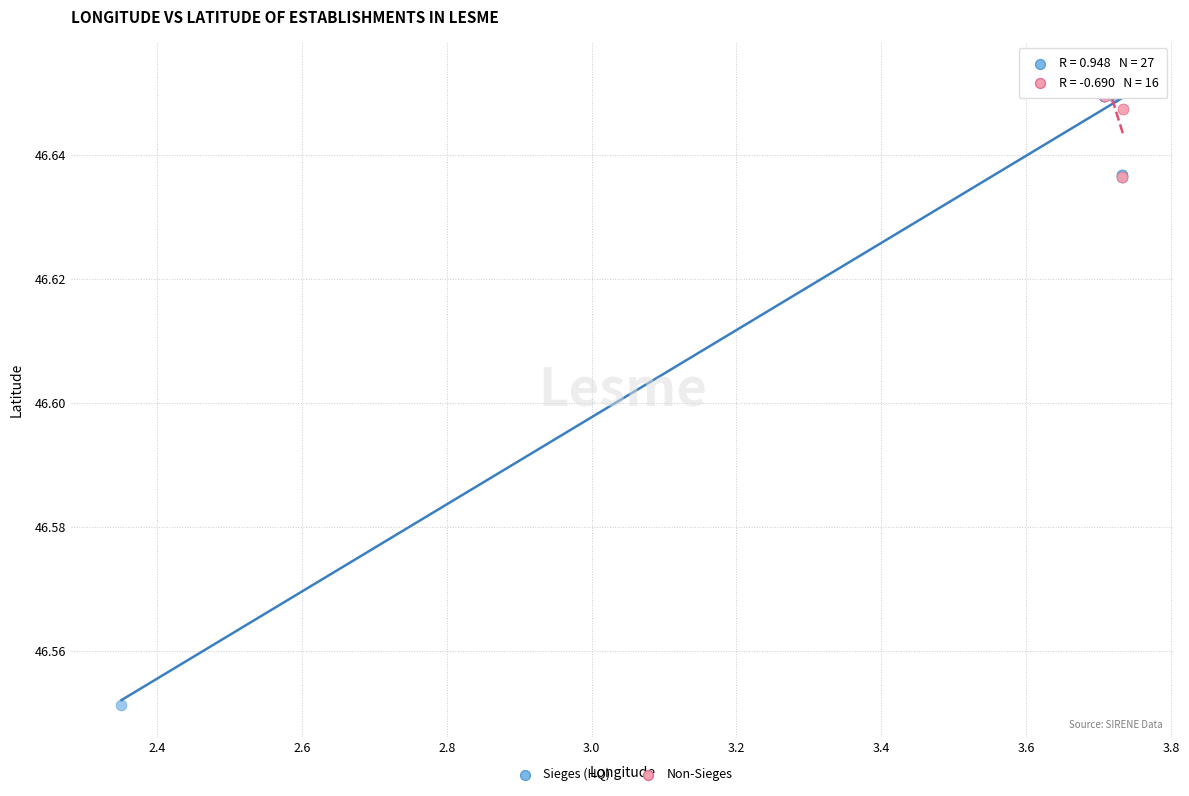

Which series reaches the minimum Y coordinate?

Sieges (HQ)